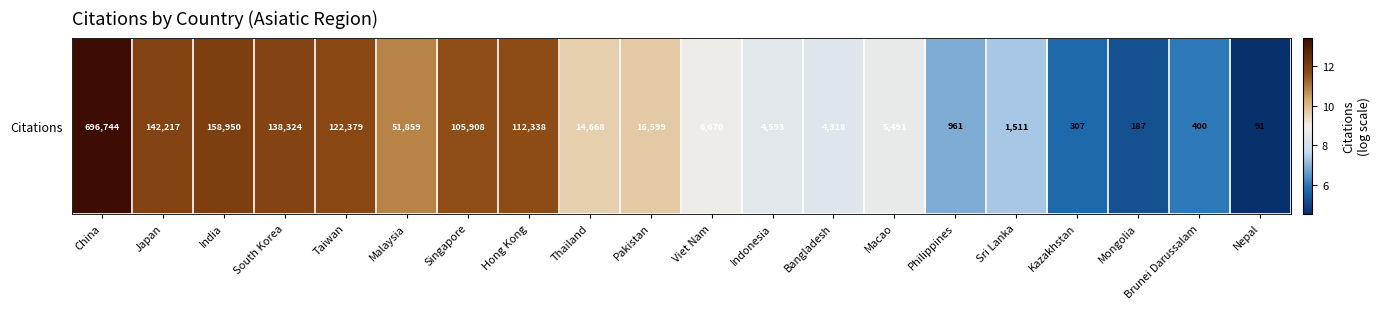

Reading right to left, what are all the values shown in this chart?

4.5	6.0	5.2	5.7	7.3	6.9	8.6	8.4	8.4	8.8	9.7	9.6	11.6	11.6	10.9	11.7	11.8	12.0	11.9	13.5